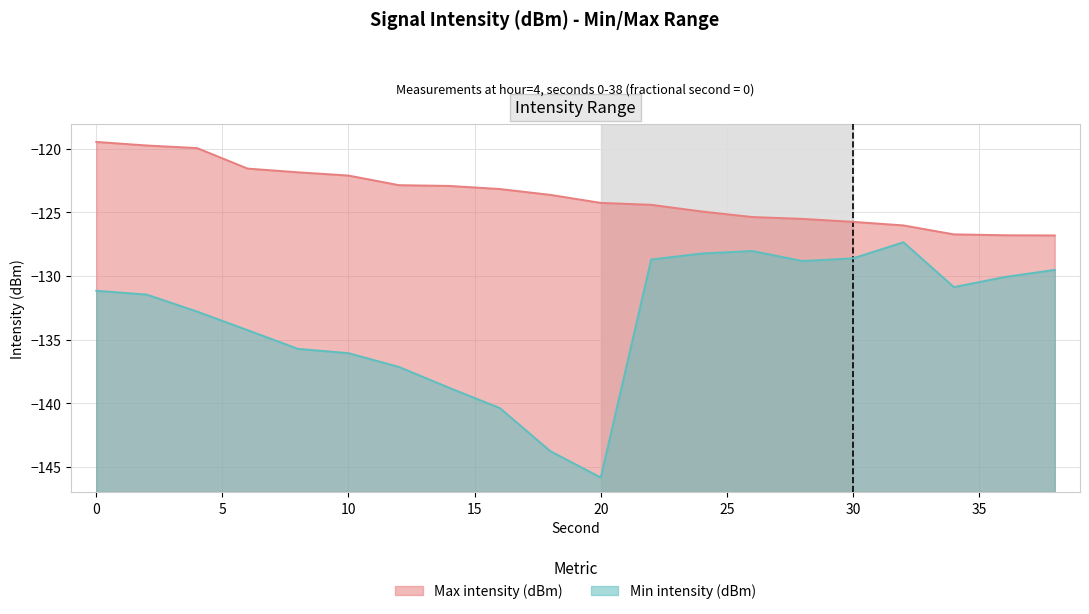

List the series in order of their overall mean, highest first.

Max intensity (dBm), Min intensity (dBm)